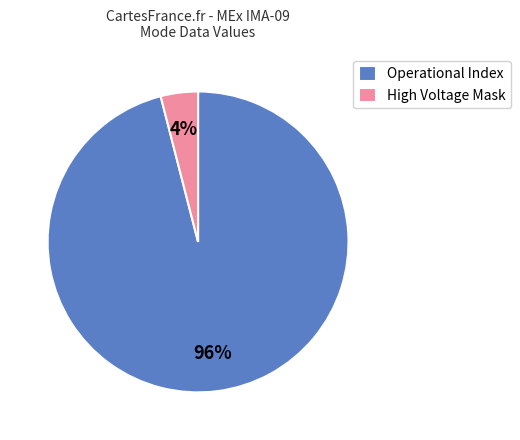

True or false: Operational Index accounts for 85% of the total.

False